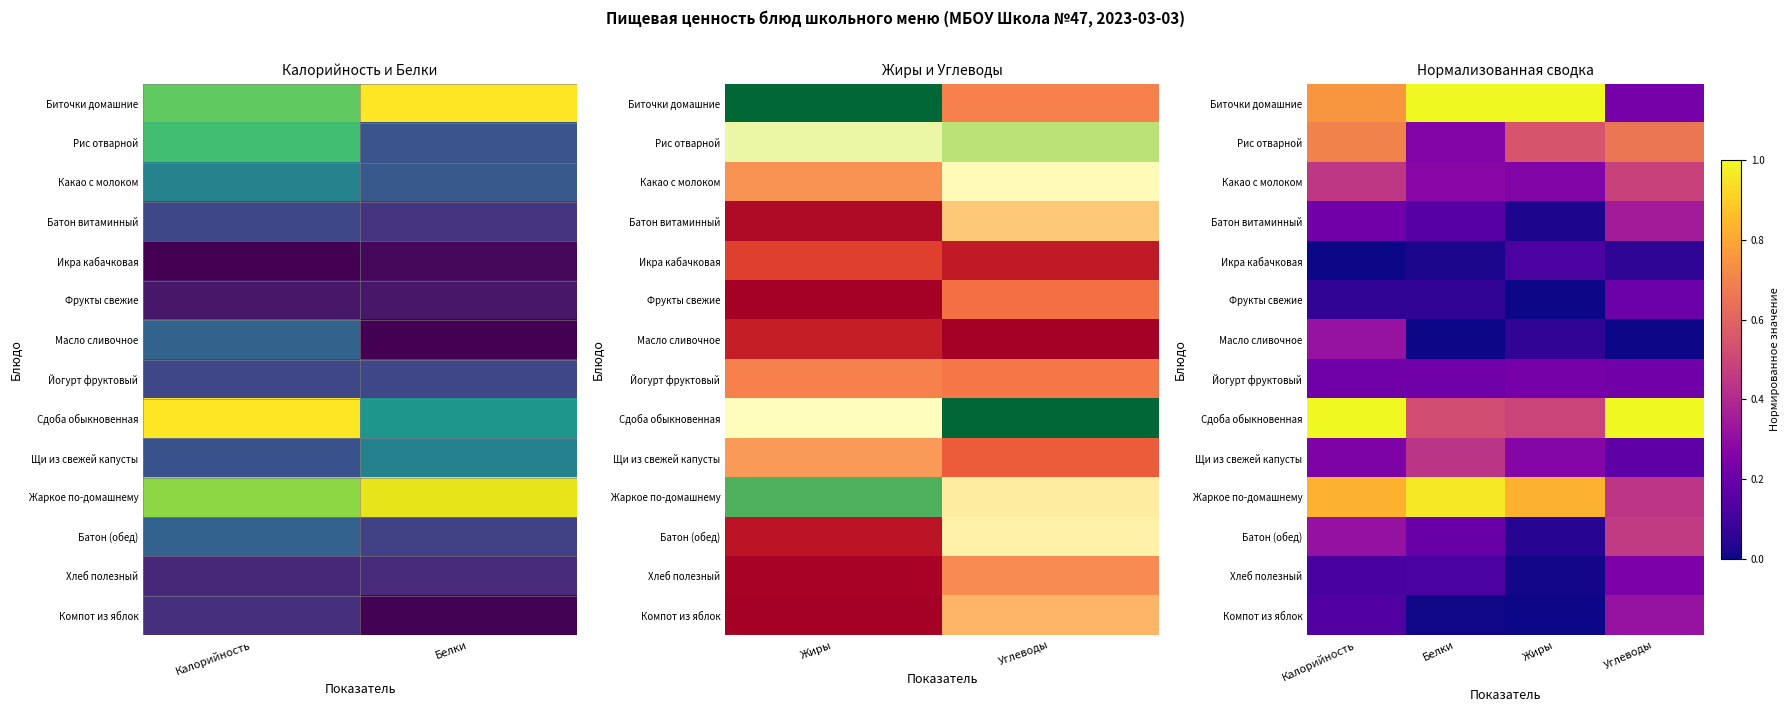

What is the sum of the Жаркое по-домашнему values at Жиры and Белки?

1.8